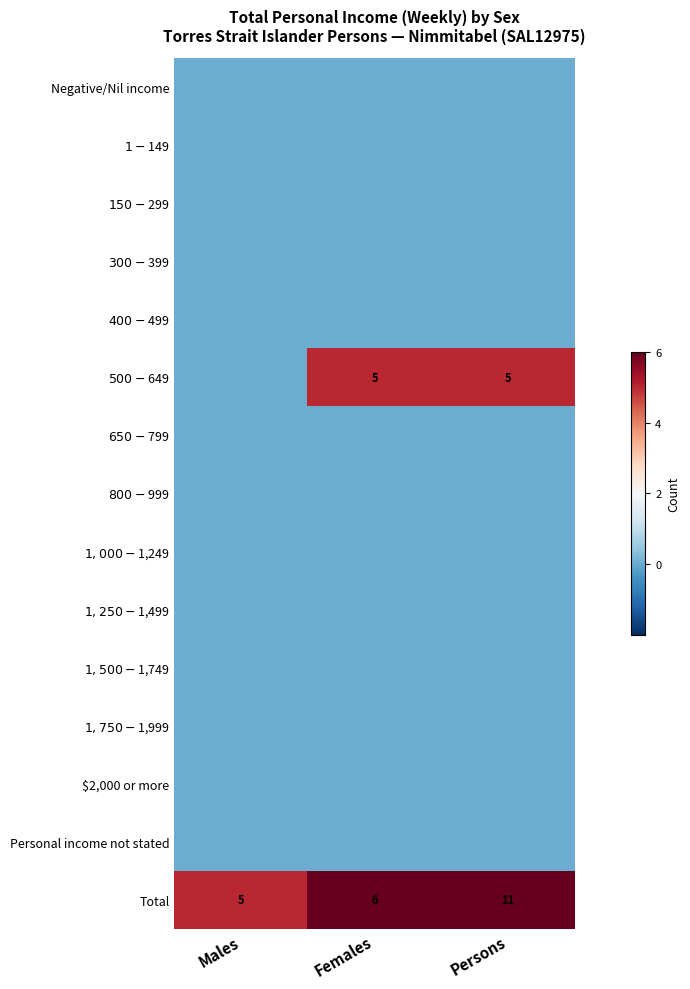

The Total series shows 3 at Males. True or false?

False